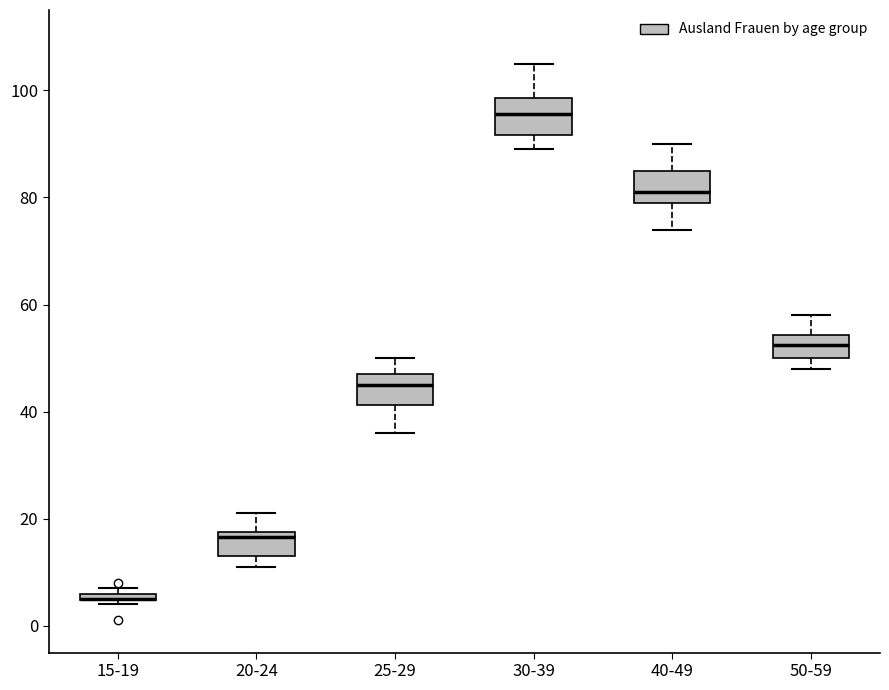

Where does the upper whisker of the box for 20-24 end on the y-axis? The values are not printed on the chart, so give them approximately, as read against the axis.

22